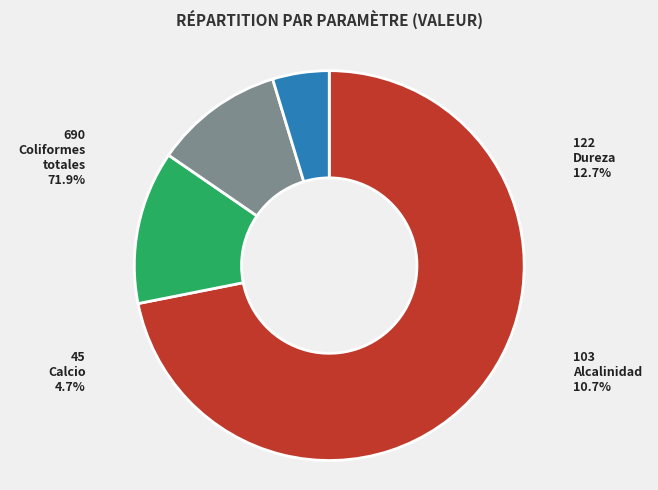

Does Aguas (Fisicoquímica) represent more than half of the total?

No